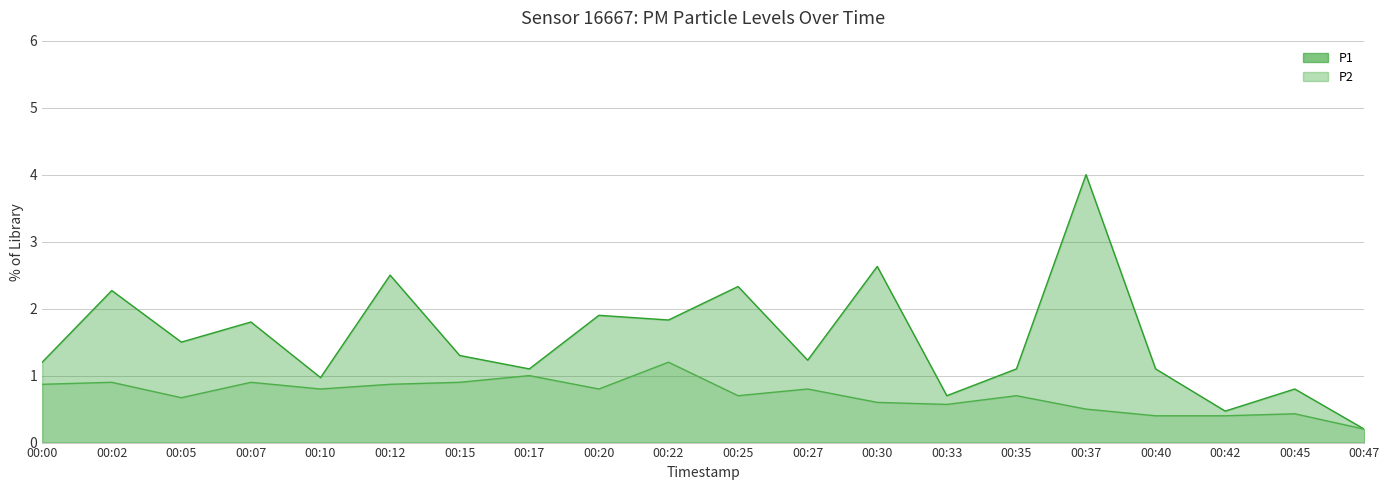

List the labels in order of P2 value, largest first.

00:22, 00:17, 00:02, 00:07, 00:15, 00:00, 00:12, 00:10, 00:20, 00:27, 00:25, 00:35, 00:05, 00:30, 00:33, 00:37, 00:45, 00:40, 00:42, 00:47